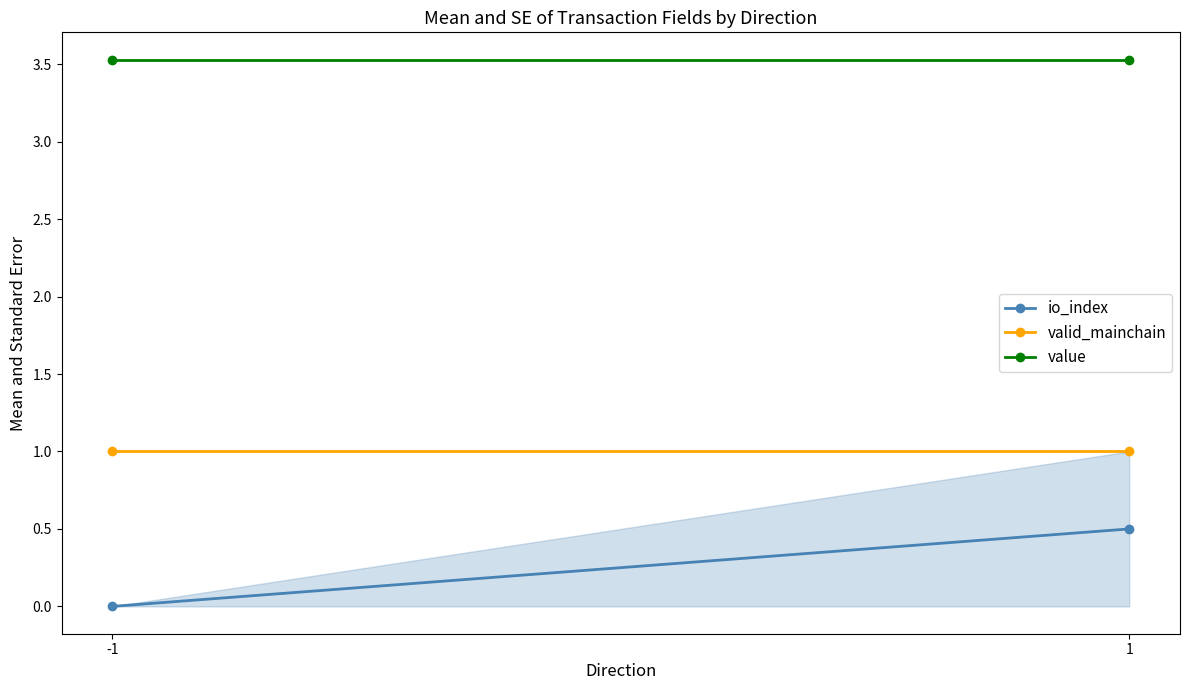

At 1, list the series in order from largest to smallest.

value, valid_mainchain, io_index